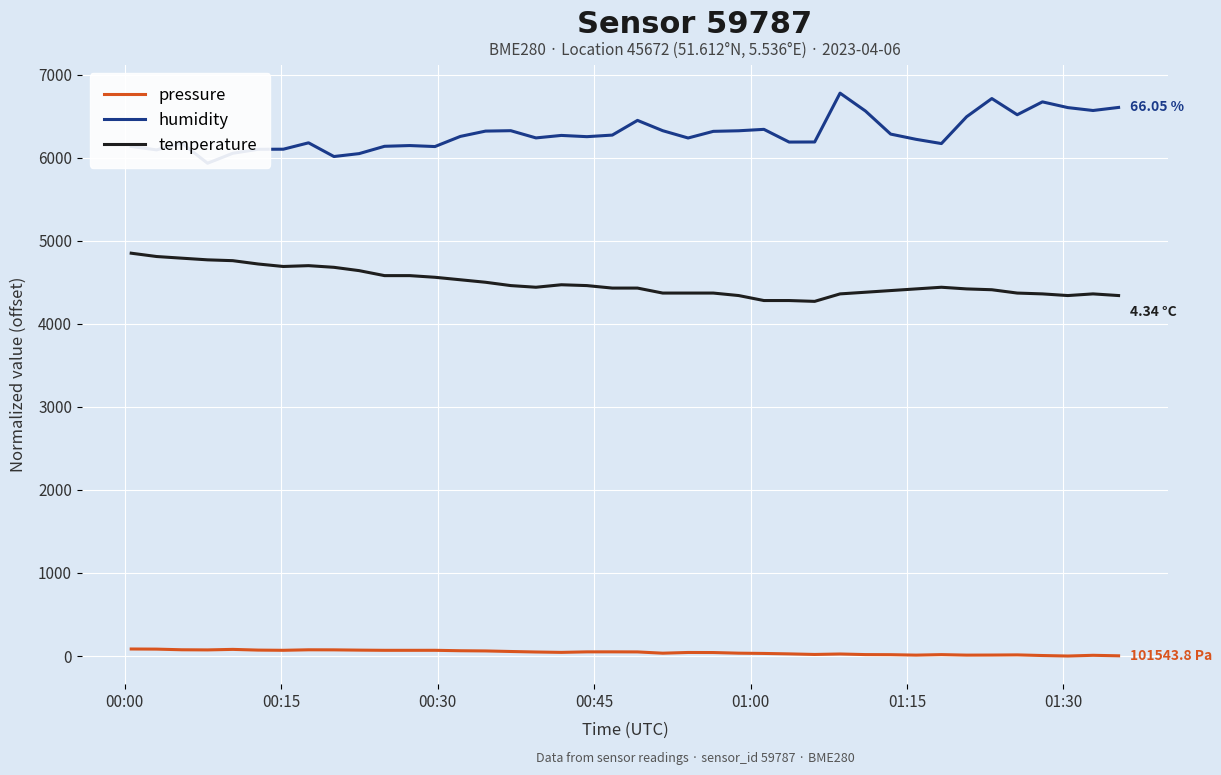

True or false: pressure and temperature intersect in this chart.

False